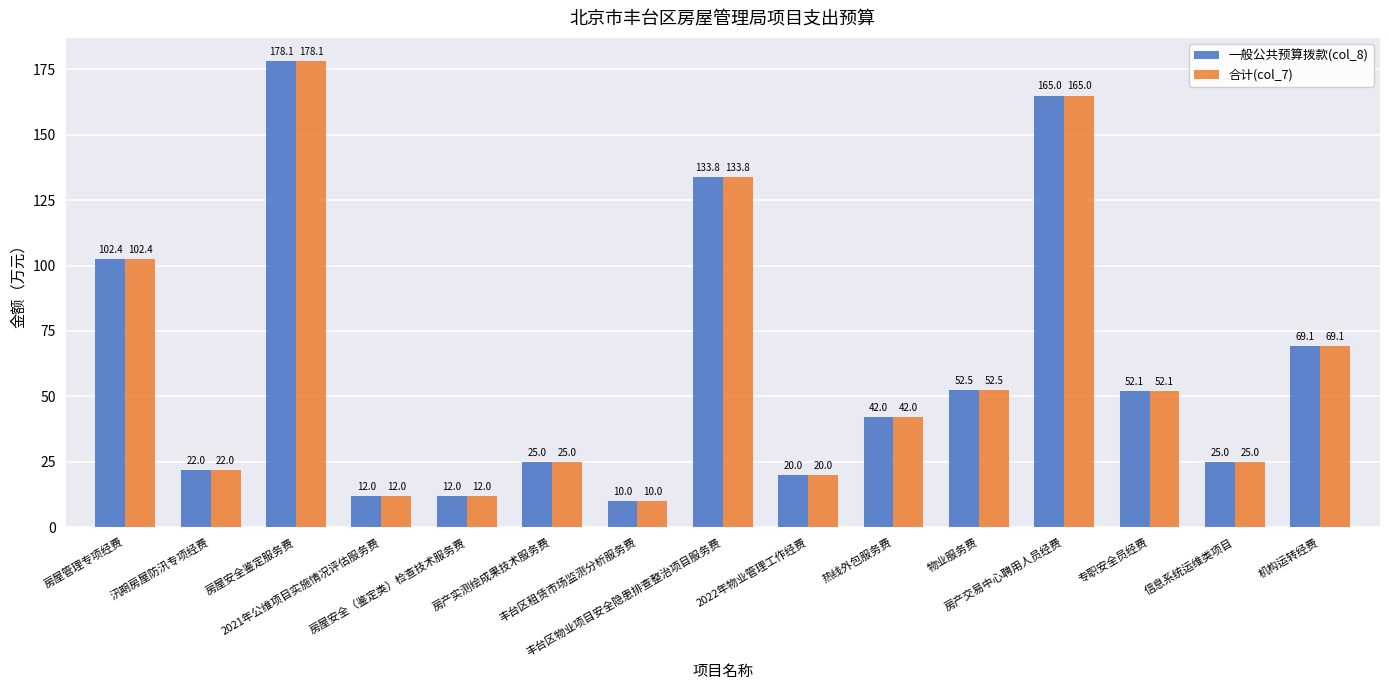

What is the average value of the 合计(col_7) series?

61.4